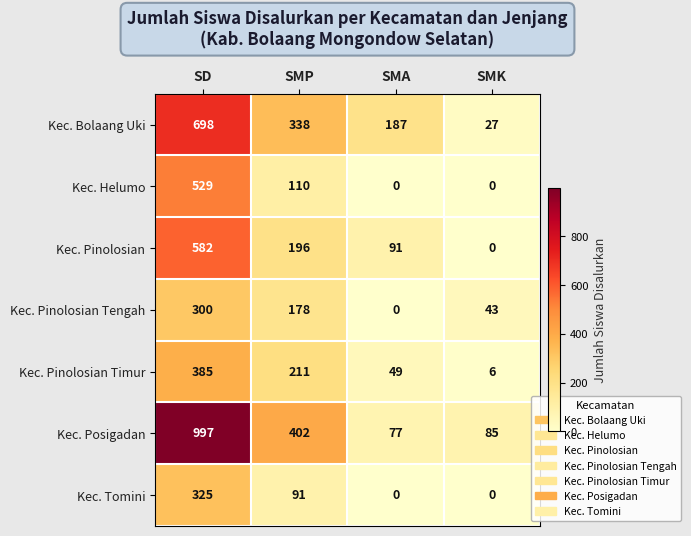

Which series has the largest total across all categories?

Kec. Posigadan